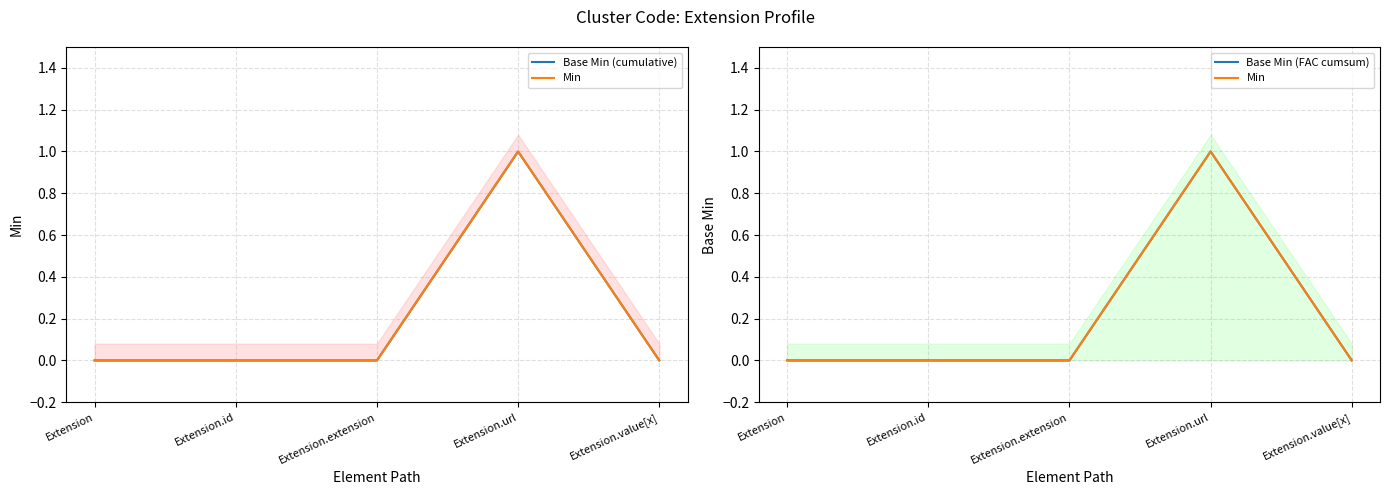

What position from the left is Extension.extension?

3